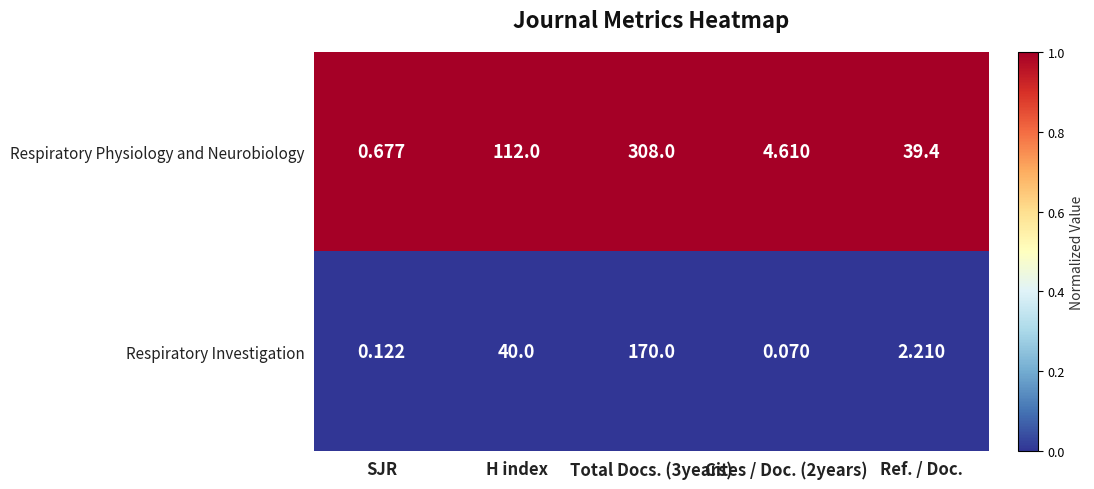

Count the number of data series in this chart.

2